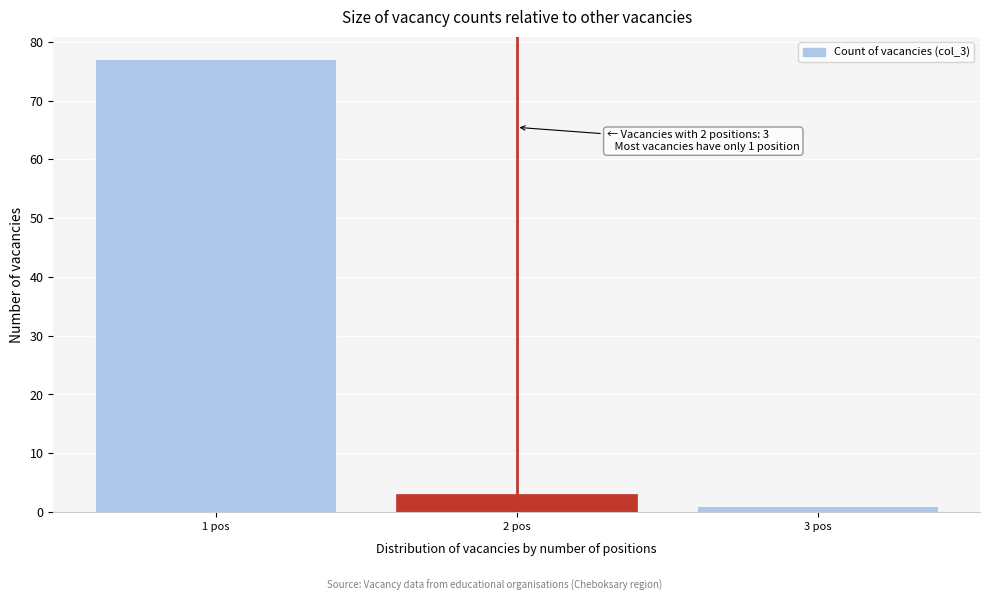

Reading left to right, what are all the values shown in this chart?

1 pos=77	2 pos=3	3 pos=1